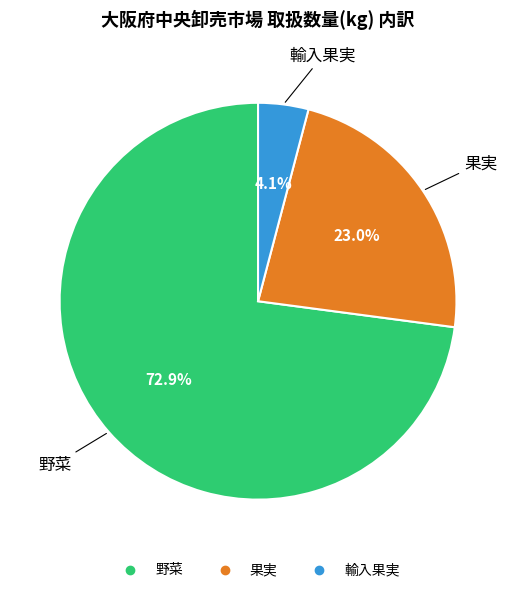

What is the ratio of the value at 果実 to the value at 輸入果実?

5.6